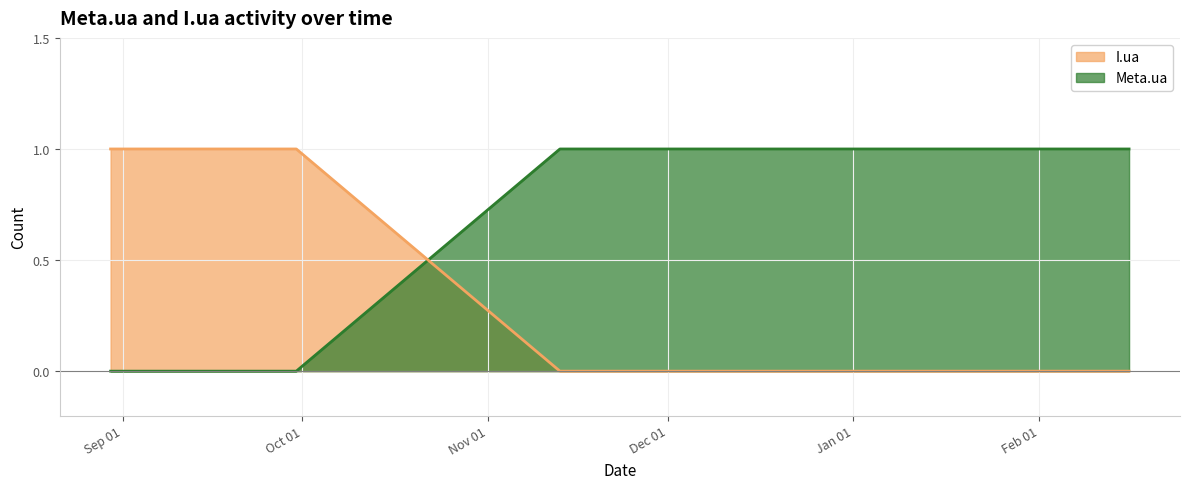

How many times do Meta.ua and I.ua cross each other?

1